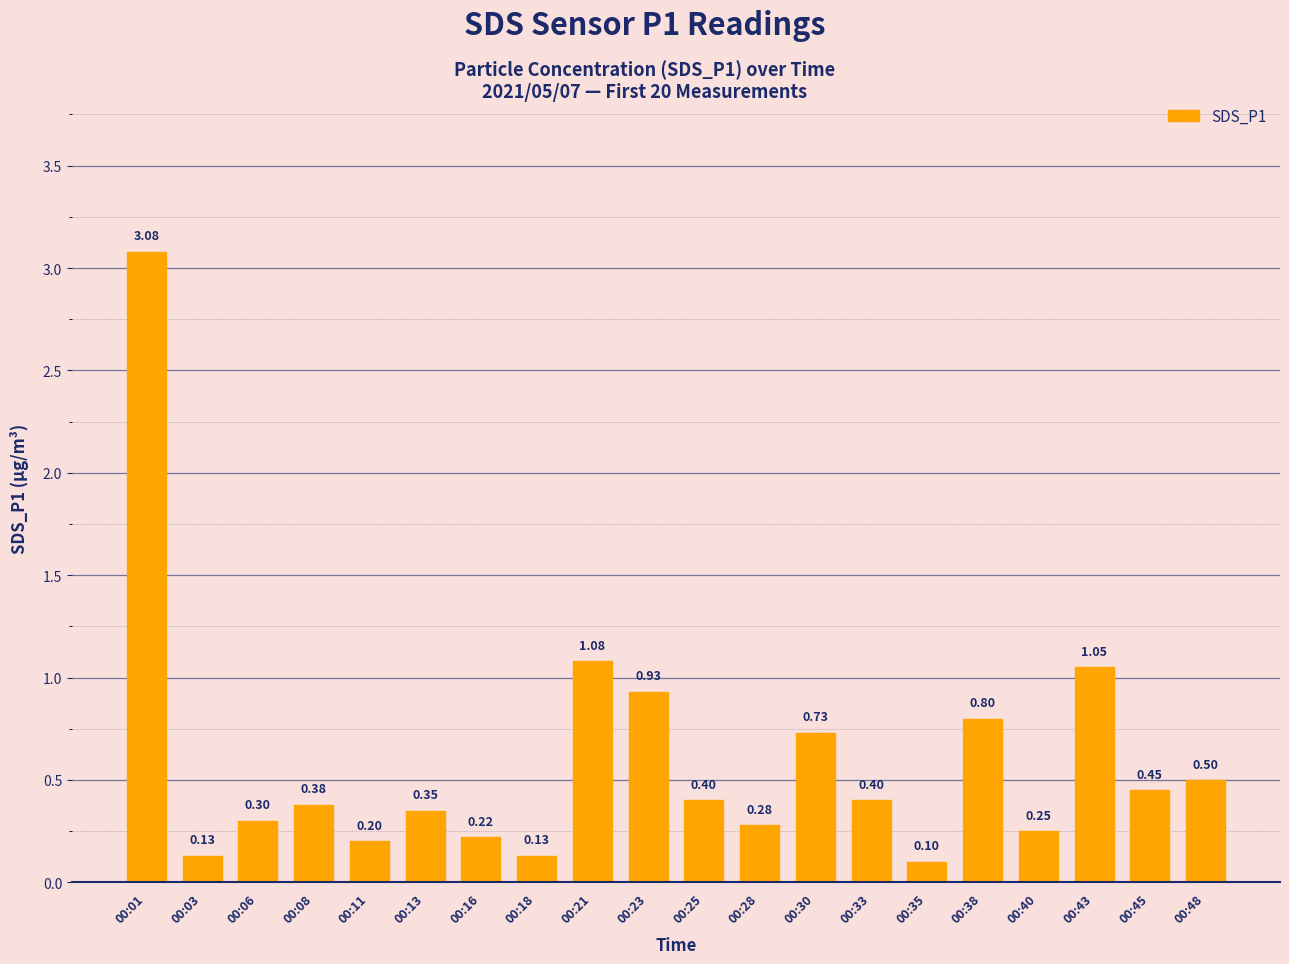

What is the sum of all values?

11.8